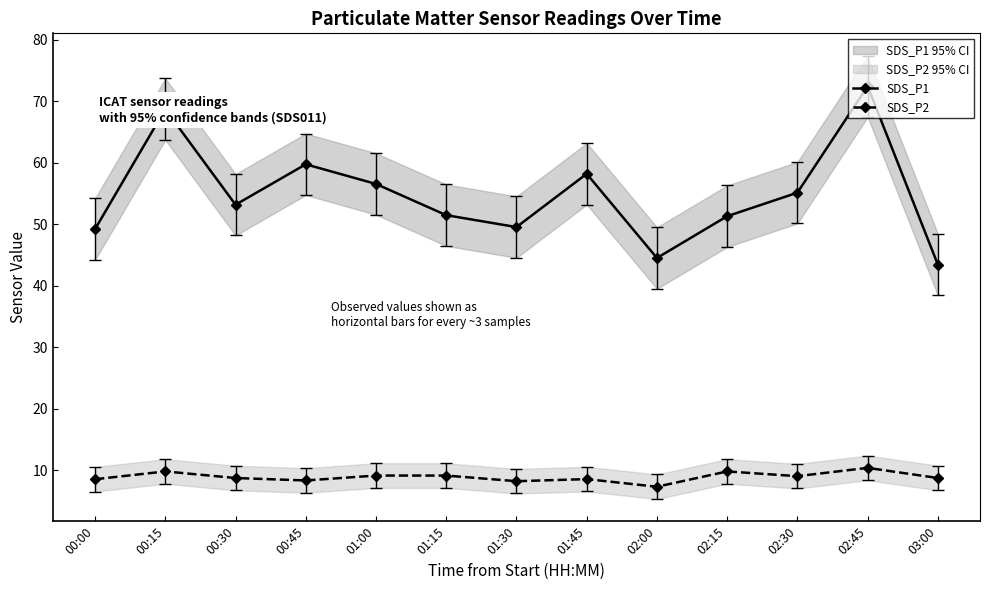

What is the difference between the SDS_P1 values at 01:30 and 01:45?

8.7